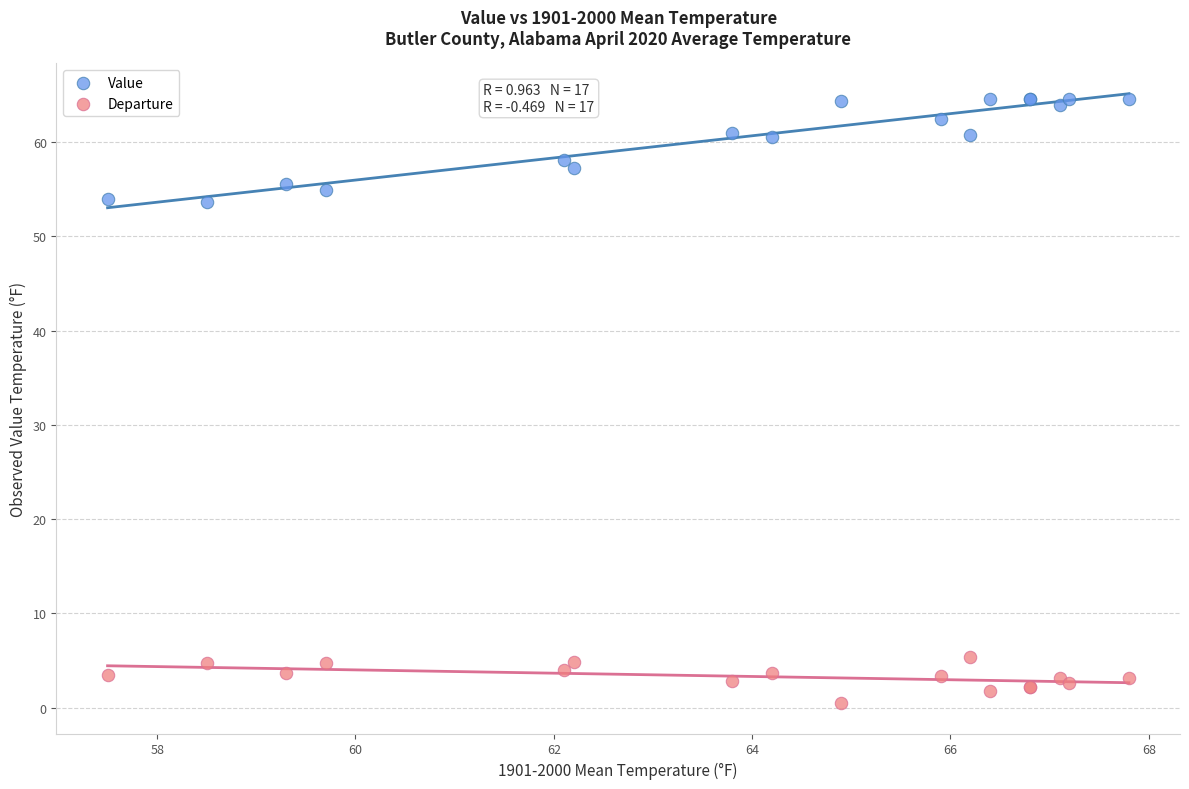

Which series contains the lowest Y value?

Departure